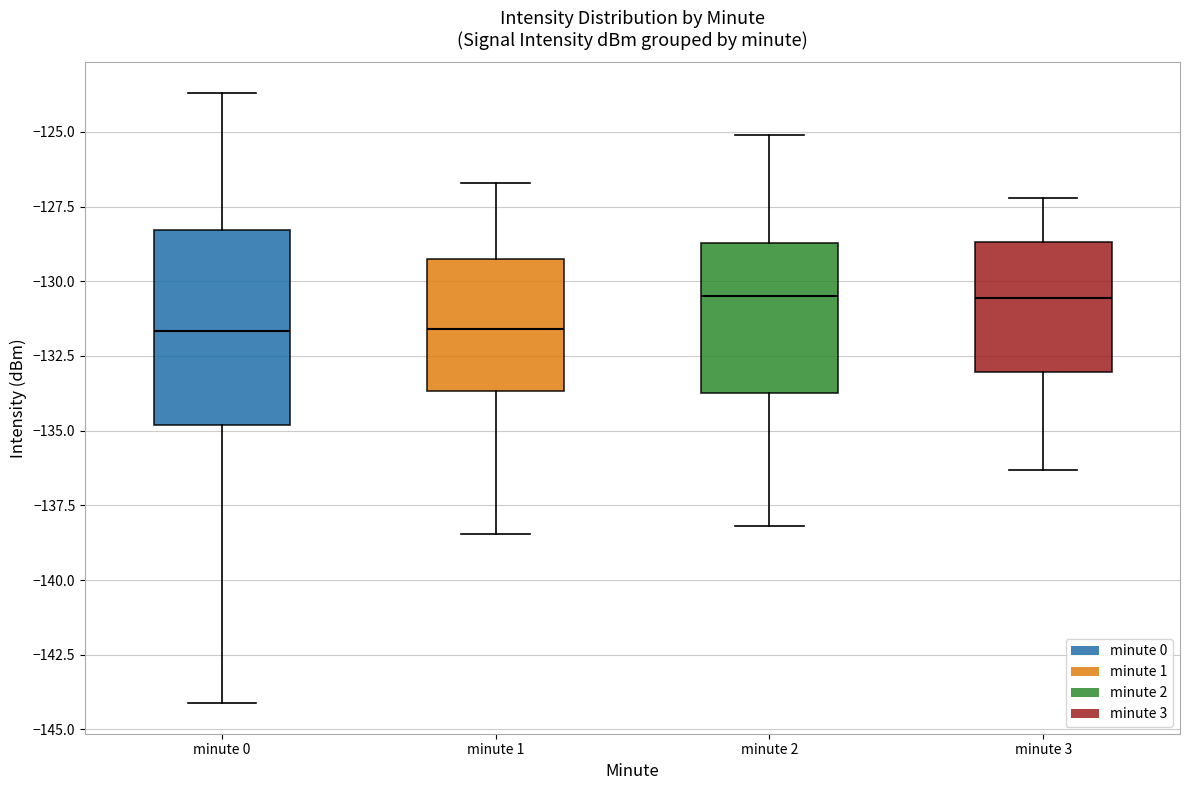

Reading left to right, transcribe this box plot: for each box, give where its median line is, the range the box spans, and where its two whiskers end, as read against the y-axis. The values are not printed on the chart, so give them approximately, as read against the axis.

minute 0: median -131.5, box -135.0 to -128.5, whiskers -144.0 to -123.5
minute 1: median -131.5, box -133.5 to -129.5, whiskers -138.5 to -126.5
minute 2: median -130.5, box -133.5 to -128.5, whiskers -138.0 to -125.0
minute 3: median -130.5, box -133.0 to -128.5, whiskers -136.5 to -127.0